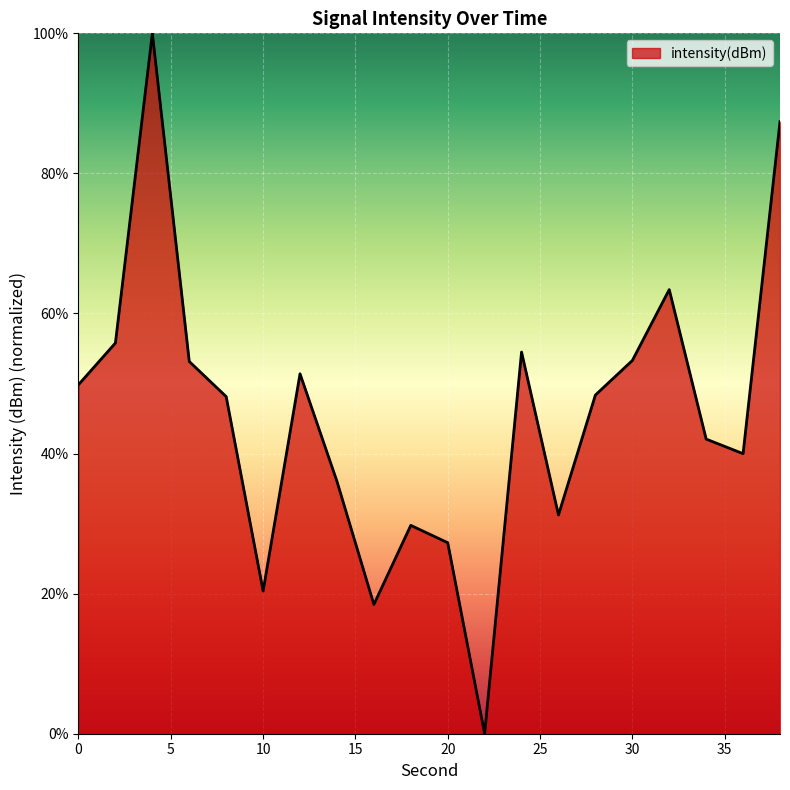

At which category does the chart reach its minimum across all series?

22